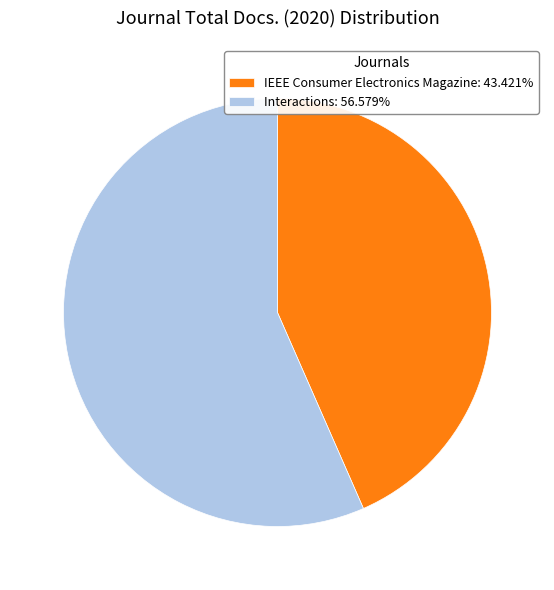

Is it true that IEEE Consumer Electronics Magazine is 30% of the pie?

False